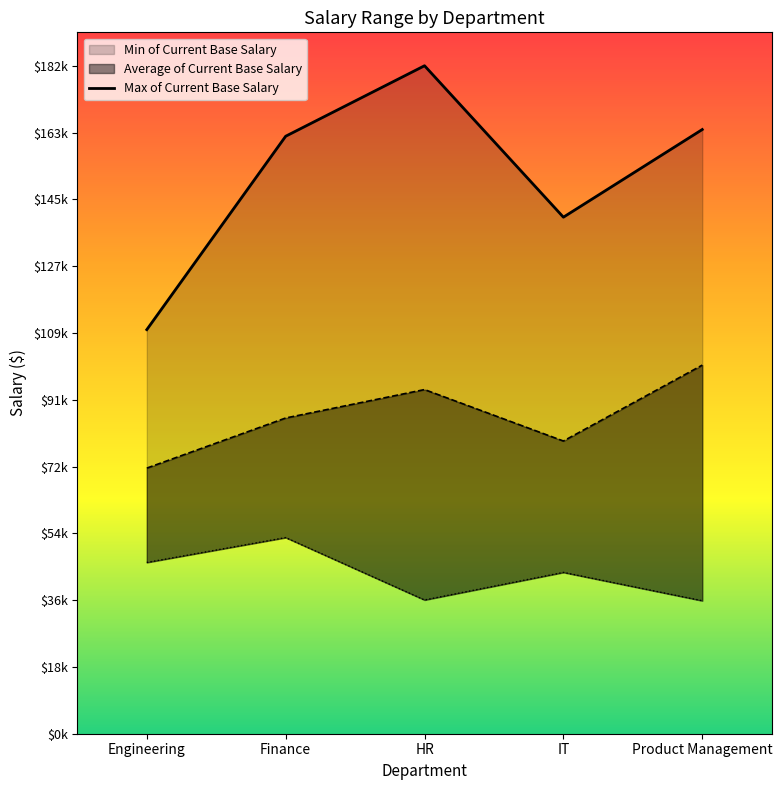

What is the label of the 3rd point from the left?

HR